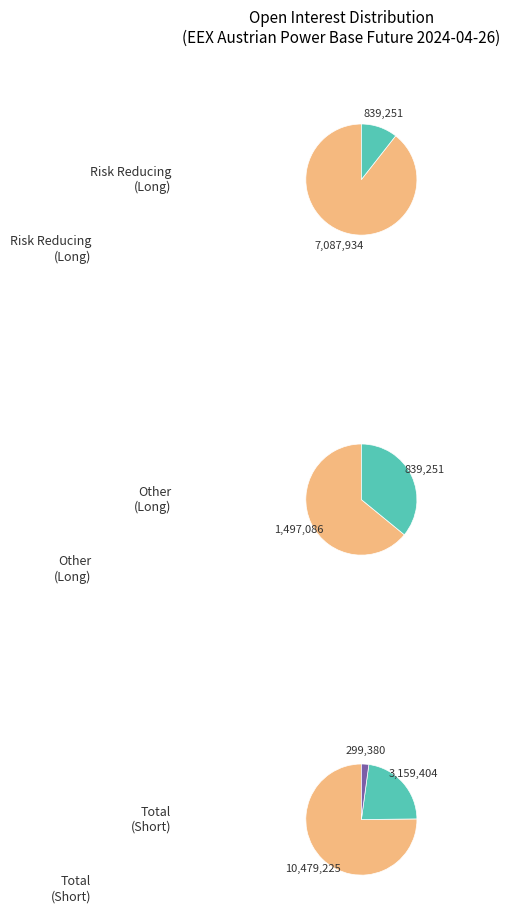

True or false: 2 accounts for 12% of the total.

False